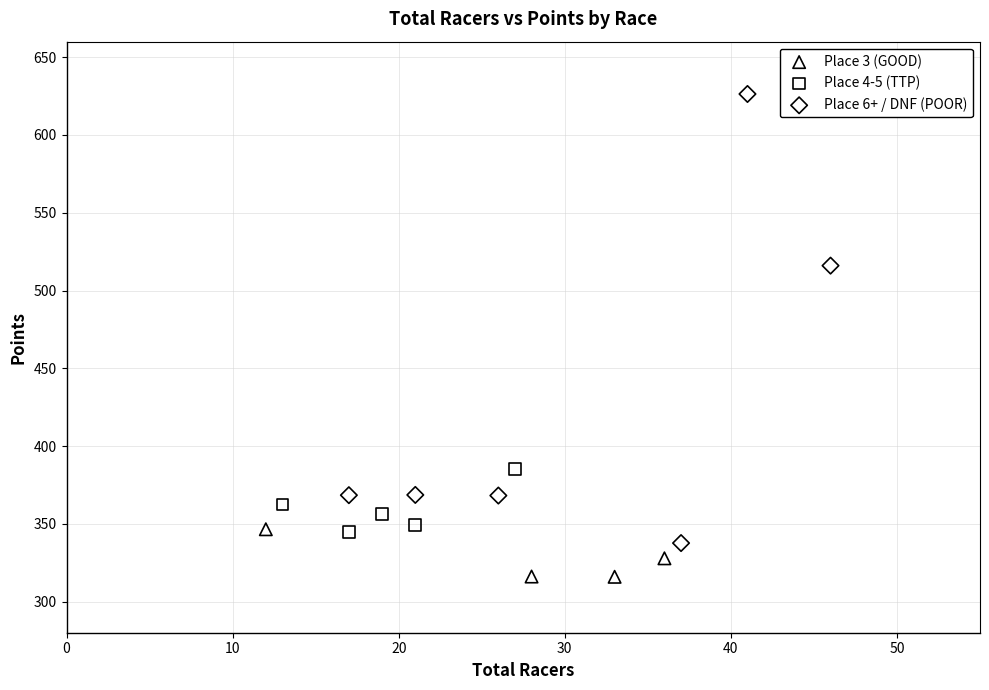

Which series has the largest Y range (max minus min)?

Place 6+ / DNF (POOR)